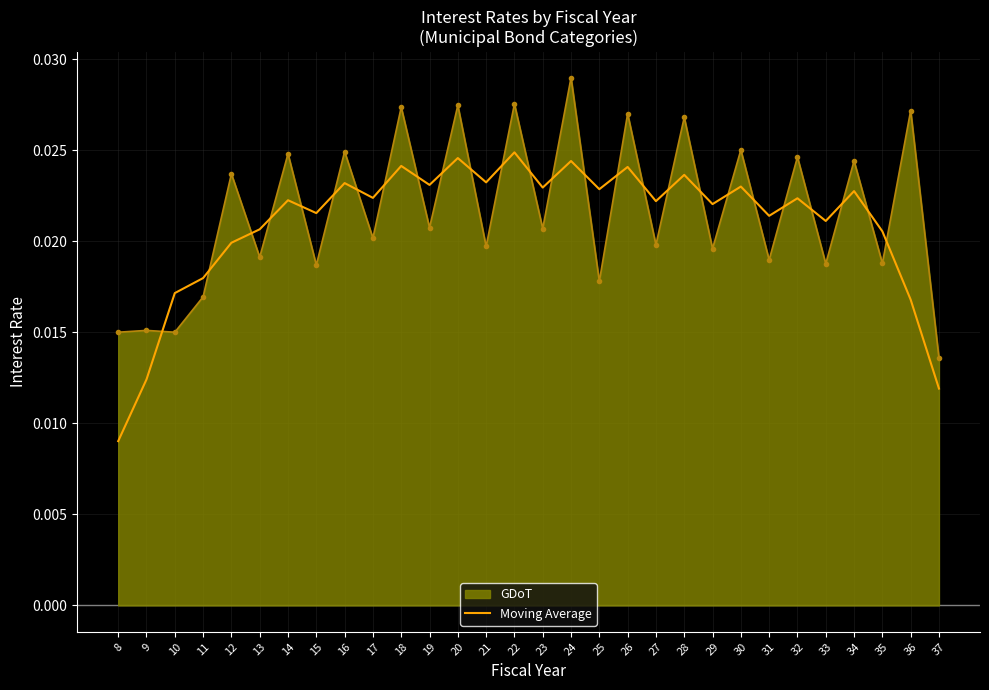

Which series changed the most between 26 and 29?

GDoT